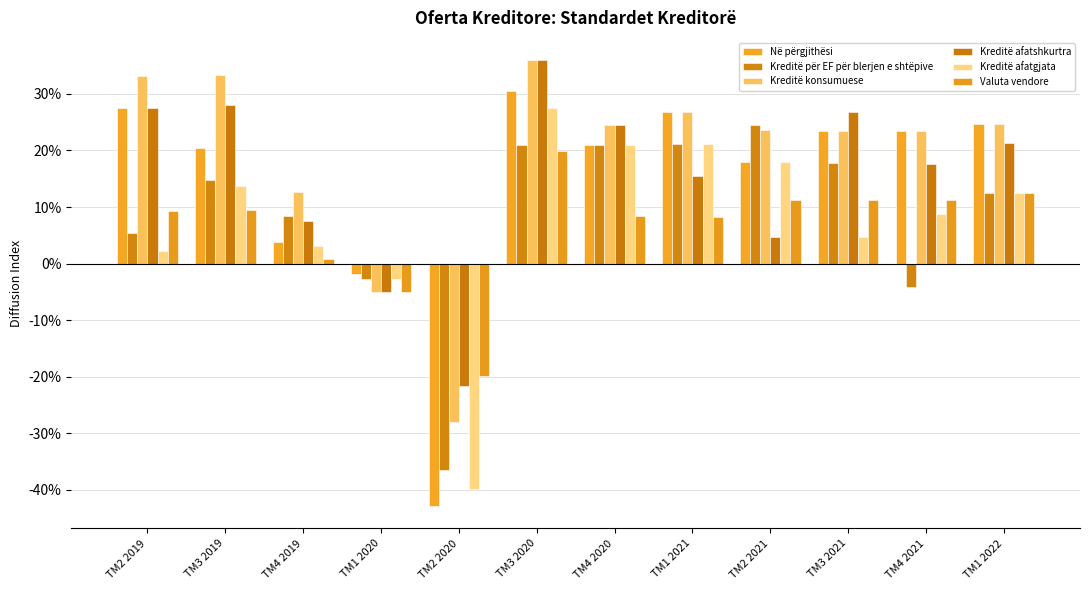

What is the value of the Kreditë për EF për blerjen e shtëpive bar at the 3rd from the left?

0.1